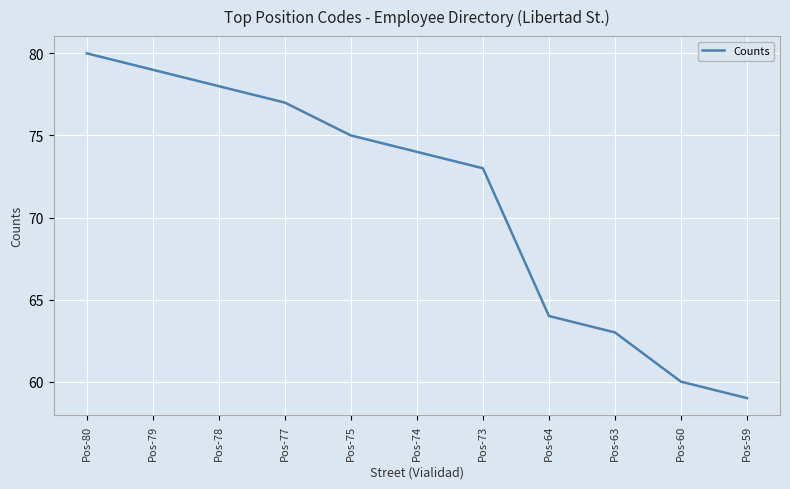

Reading right to left, what are all the values shown in this chart?

Pos-59=59	Pos-60=60	Pos-63=63	Pos-64=64	Pos-73=73	Pos-74=74	Pos-75=75	Pos-77=77	Pos-78=78	Pos-79=79	Pos-80=80